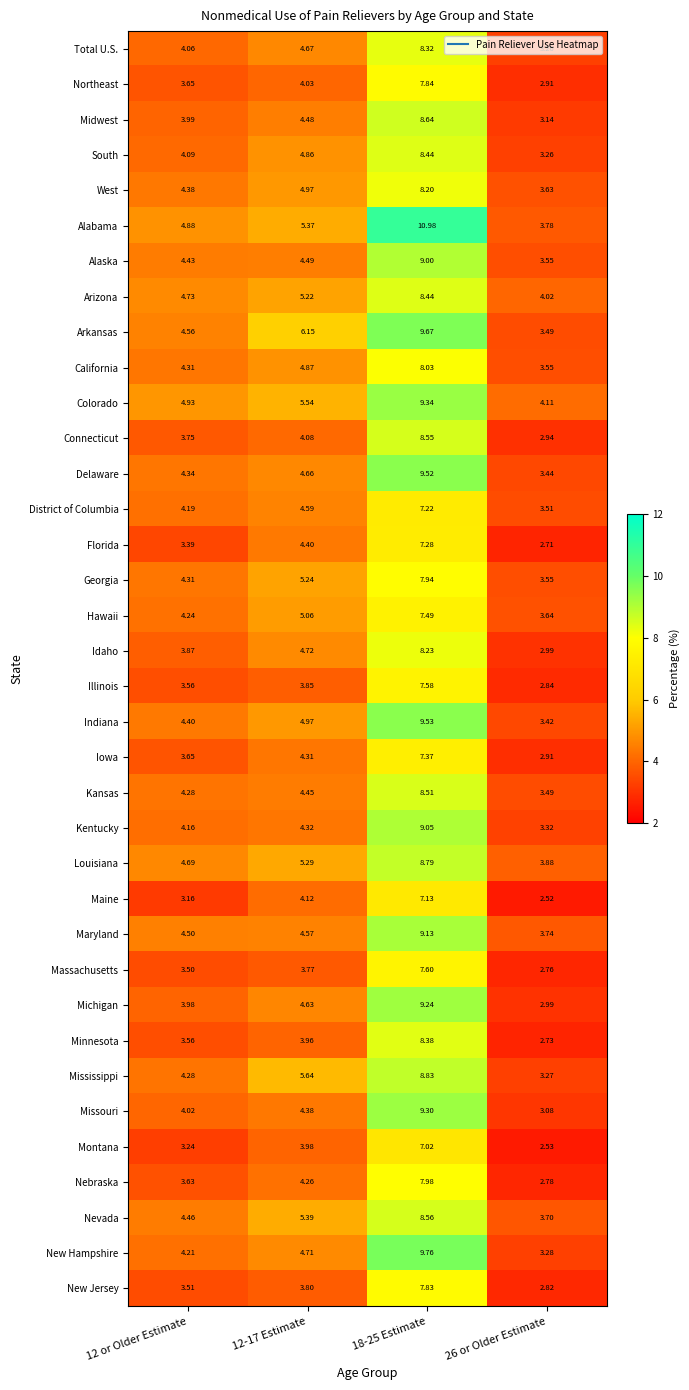

Which series has the largest total across all categories?

Alabama